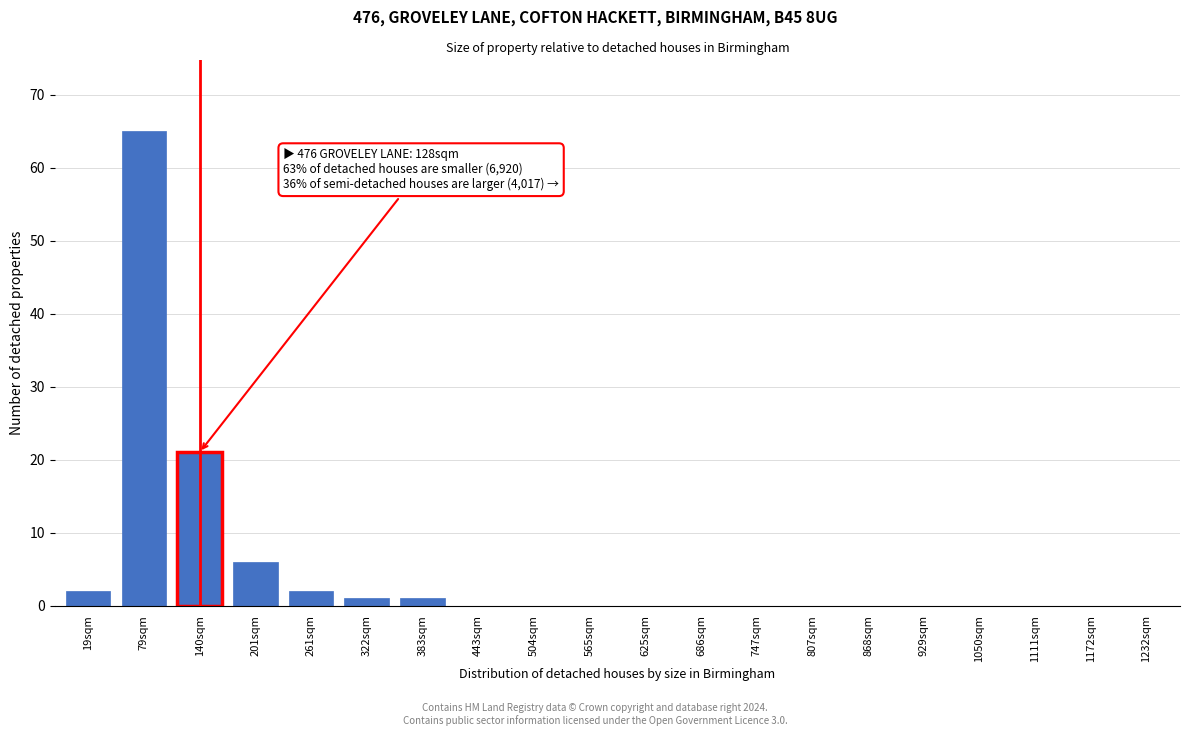

Reading right to left, what are all the values shown in this chart?

1232sqm=0	1172sqm=0	1111sqm=0	1050sqm=0	929sqm=0	868sqm=0	807sqm=0	747sqm=0	686sqm=0	625sqm=0	565sqm=0	504sqm=0	443sqm=0	383sqm=1	322sqm=1	261sqm=2	201sqm=6	140sqm=21	79sqm=65	19sqm=2